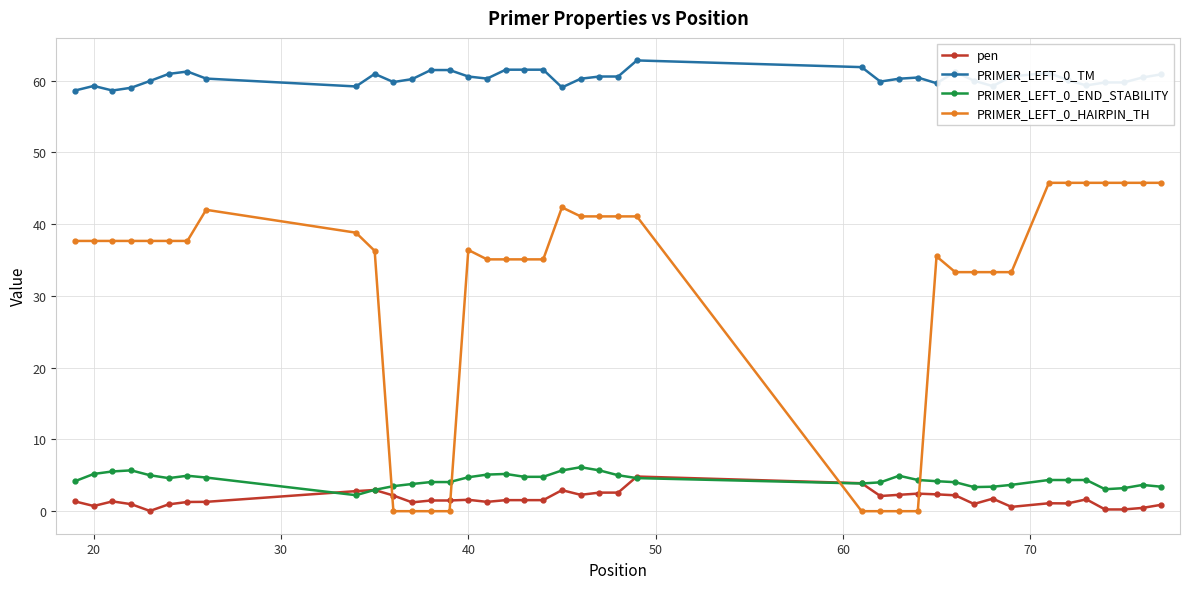

True or false: PRIMER_LEFT_0_TM has more than 0 points higher than both neighbors.

True